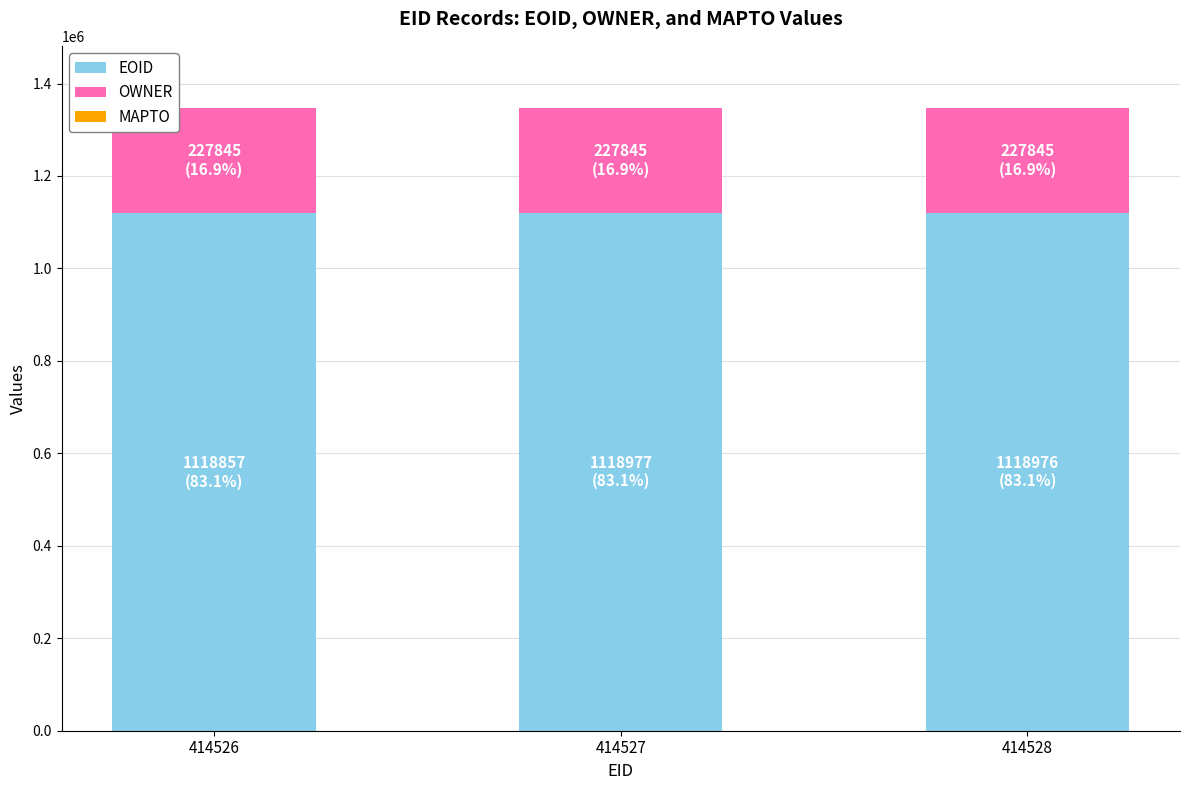

How many categories are shown in the chart?

3